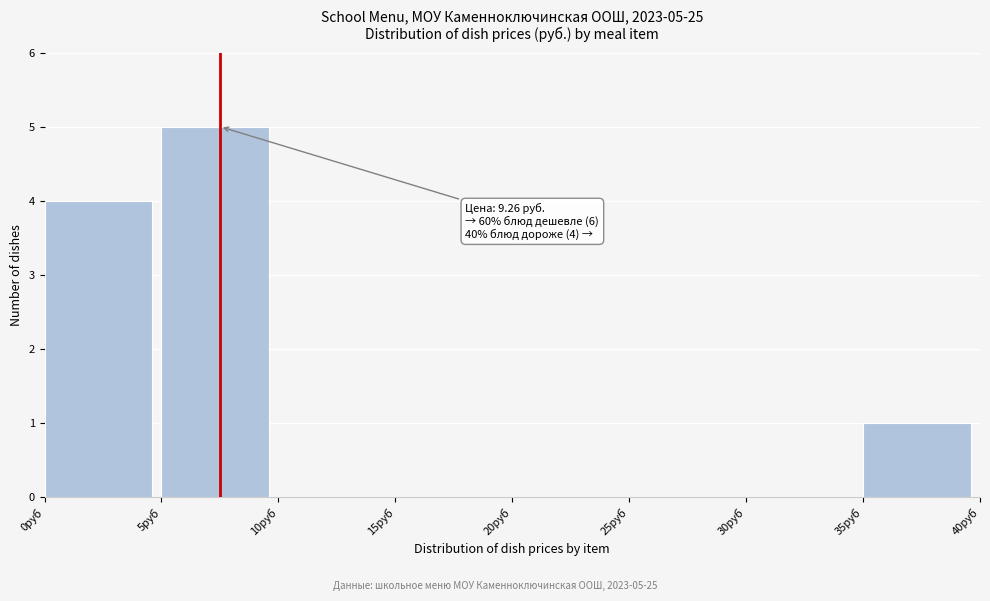

Over which range of the x-axis is the bar tallest?

5 to 10